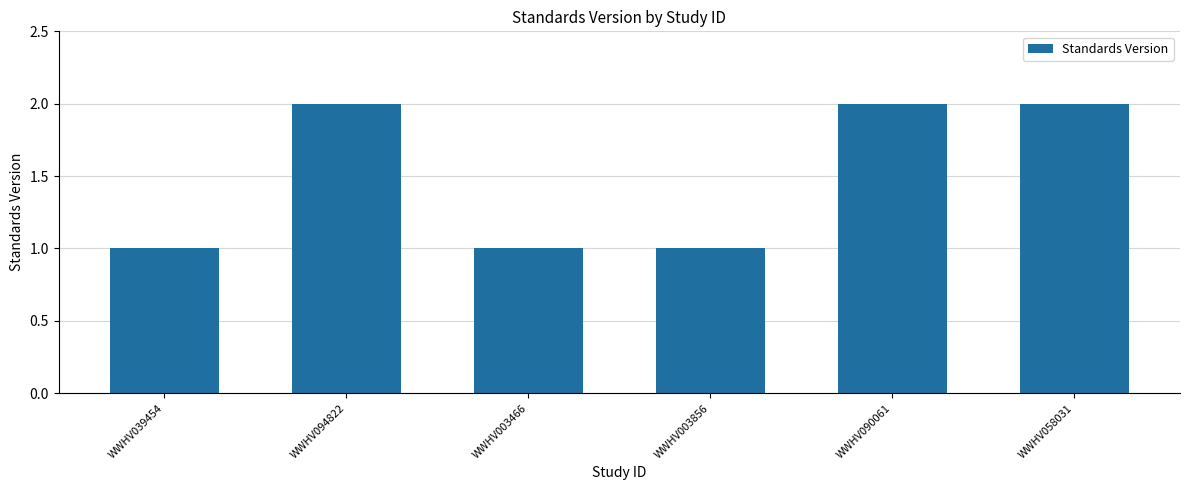

Which has a higher value, WWHV003856 or WWHV094822?

WWHV094822